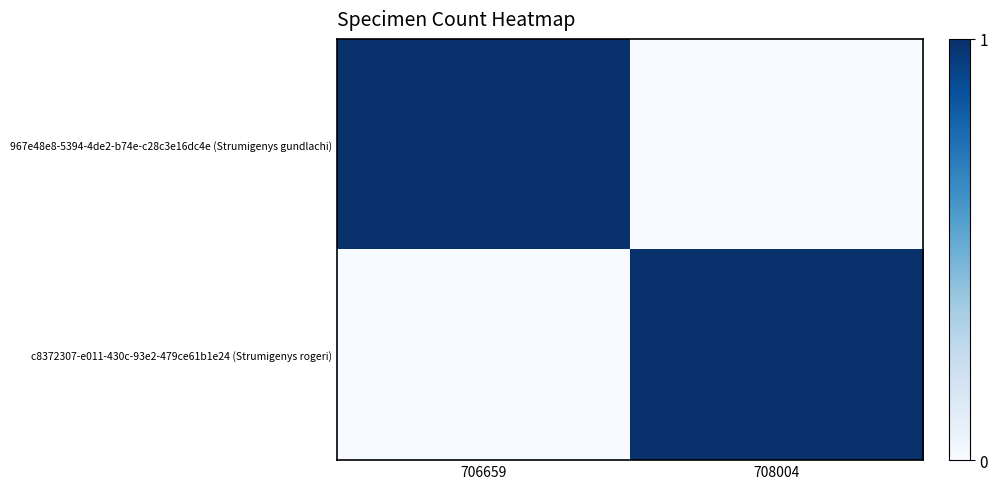

At which category does the chart reach its peak across all series?

706659